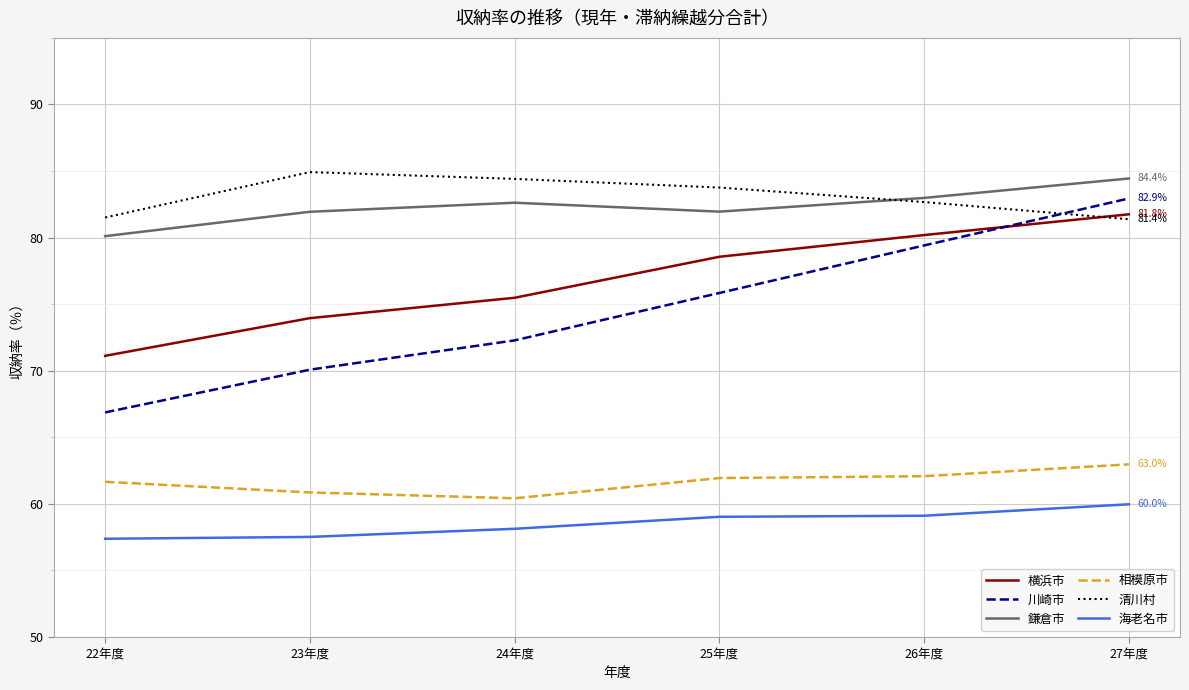

At which category is the sum across all series the highest?

27年度